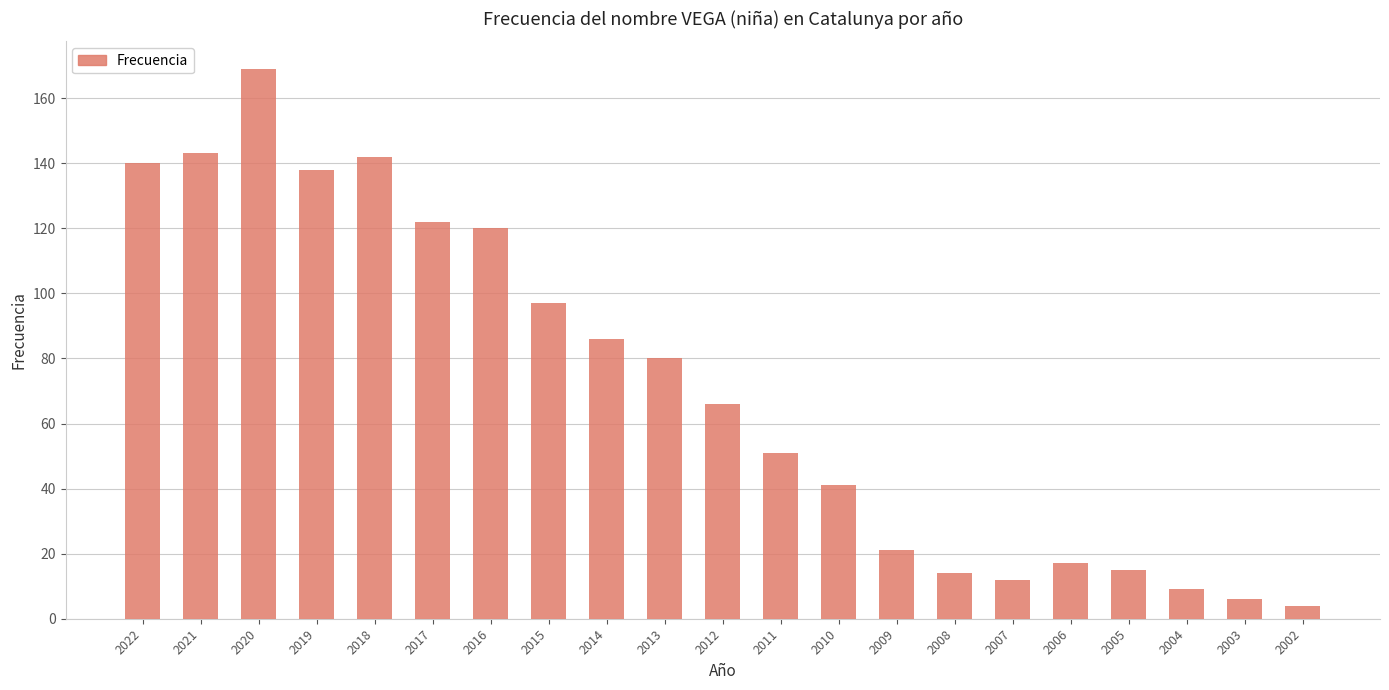

Reading right to left, extract all data points from this chart.

4	6	9	15	17	12	14	21	41	51	66	80	86	97	120	122	142	138	169	143	140